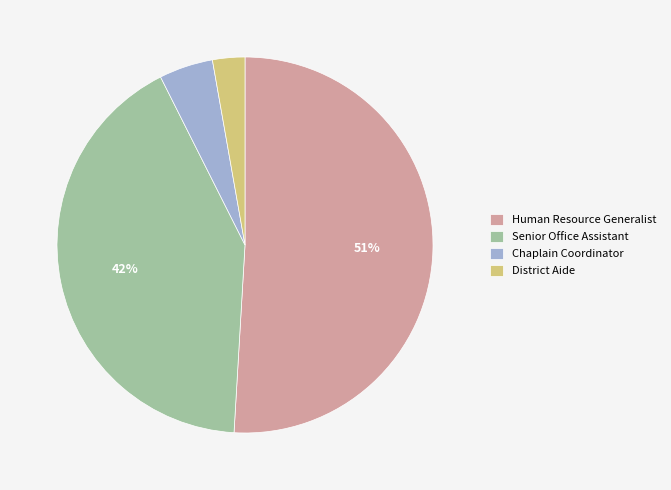

Is it true that District Aide is 3% of the pie?

True